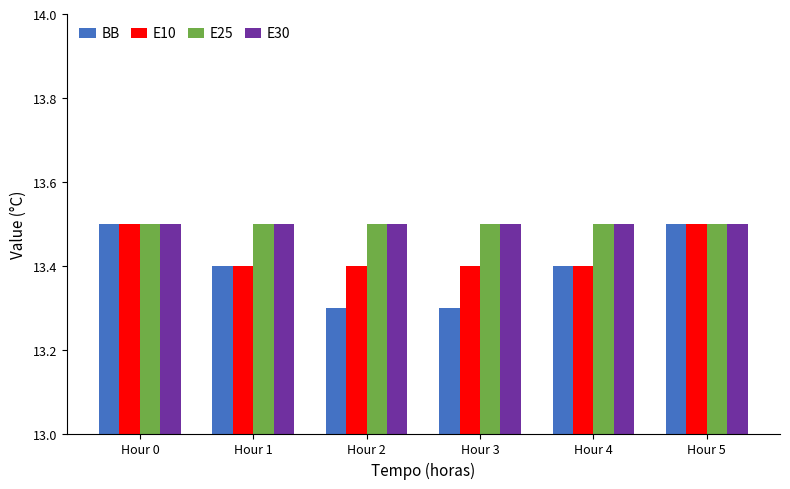

What is the sum of all BB values?

80.4